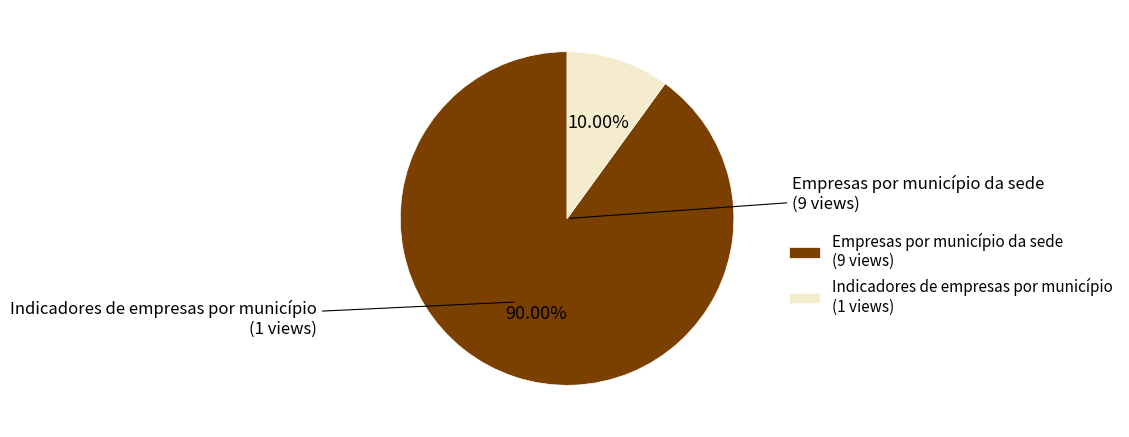

Which category has the biggest portion of the pie?

Empresas por município da sede